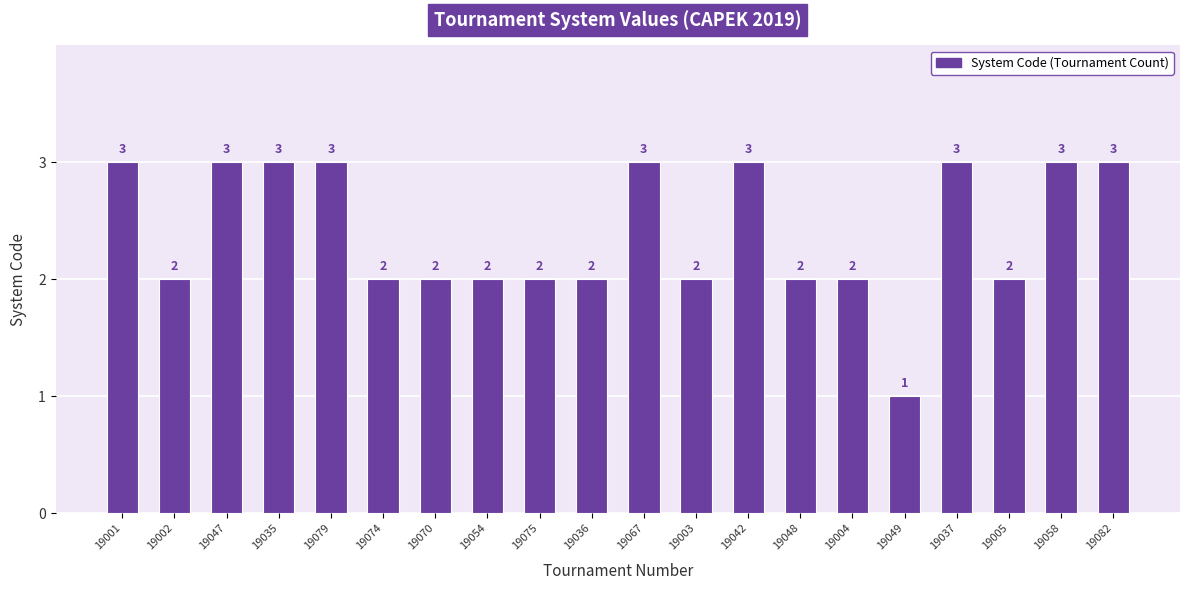

Between 19002 and 19001, which is larger?

19001